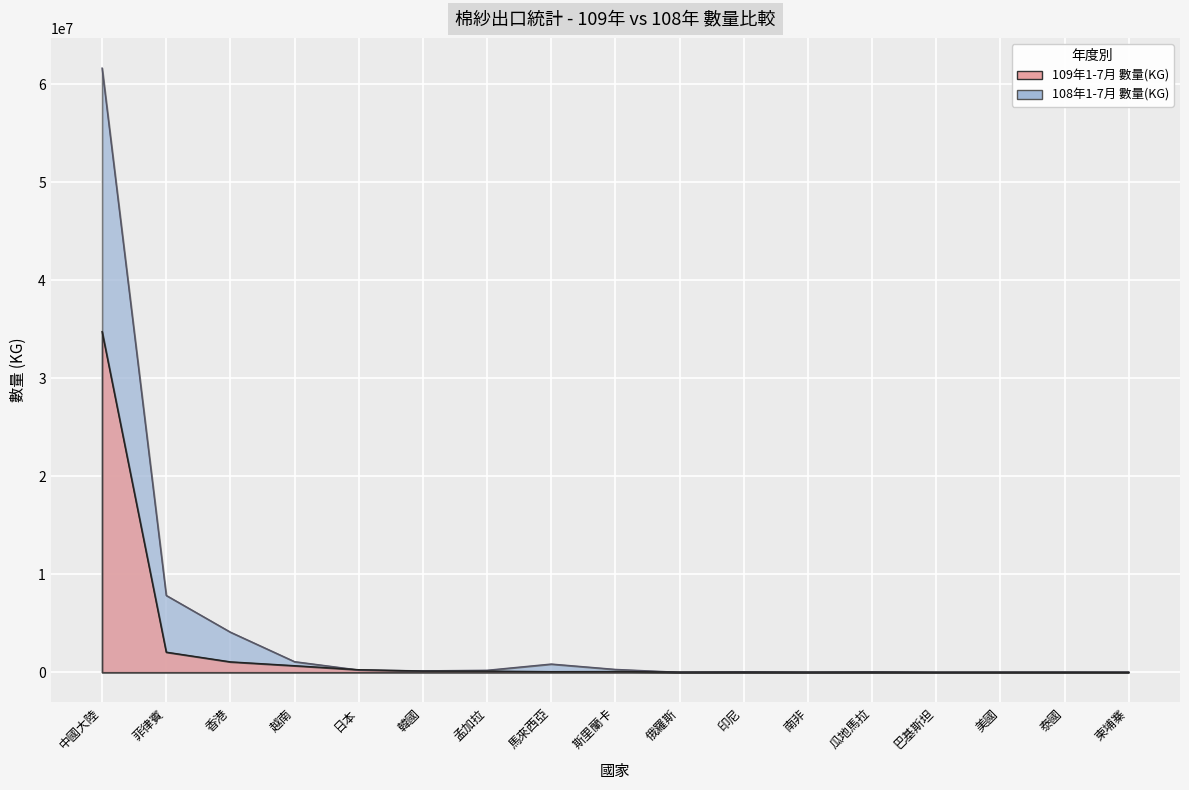

How many lines are shown in the chart?

2